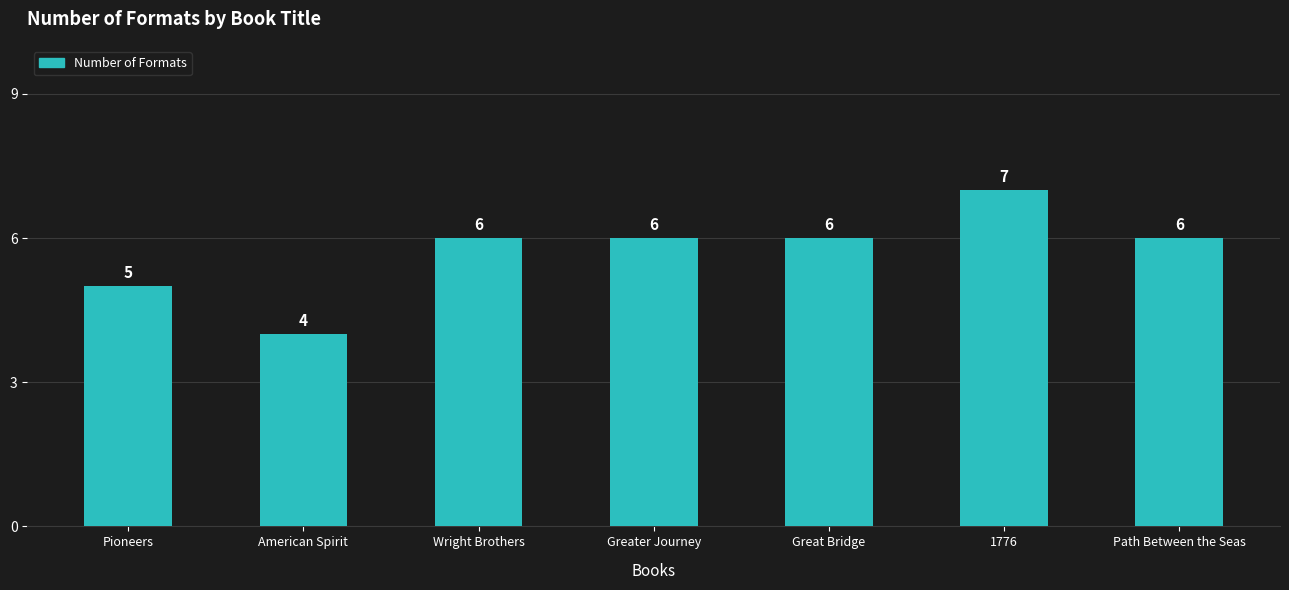

Which category has the highest value across all series?

1776